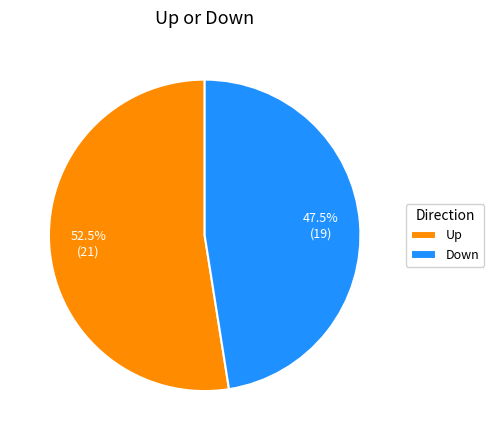

How much of the chart is everything except Down?

52.5%